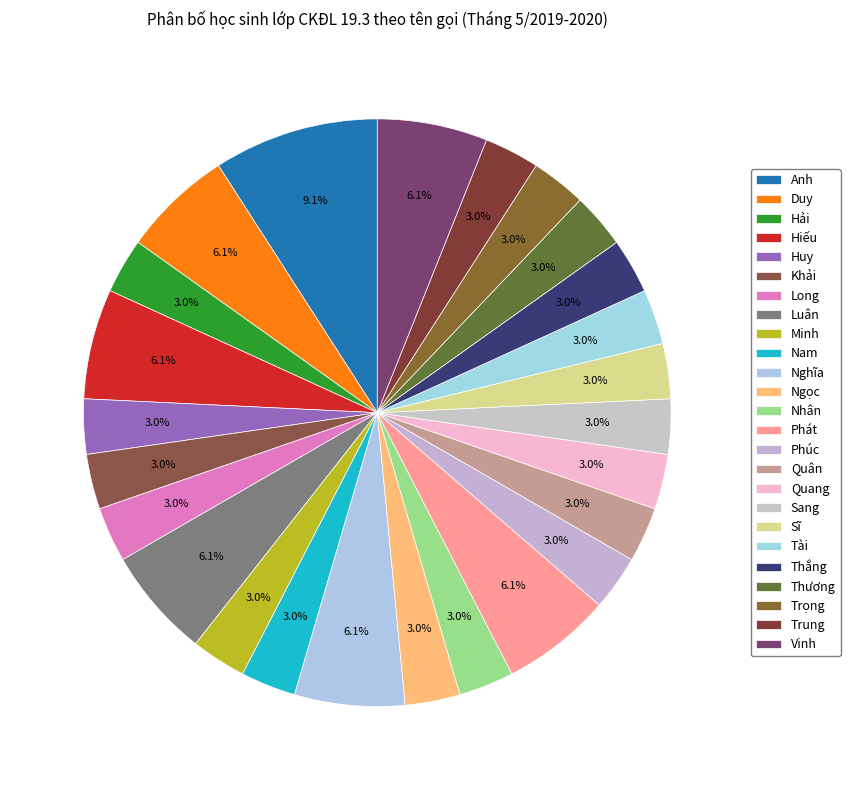

To the nearest percent, what percentage of the pie is Sĩ?

3%